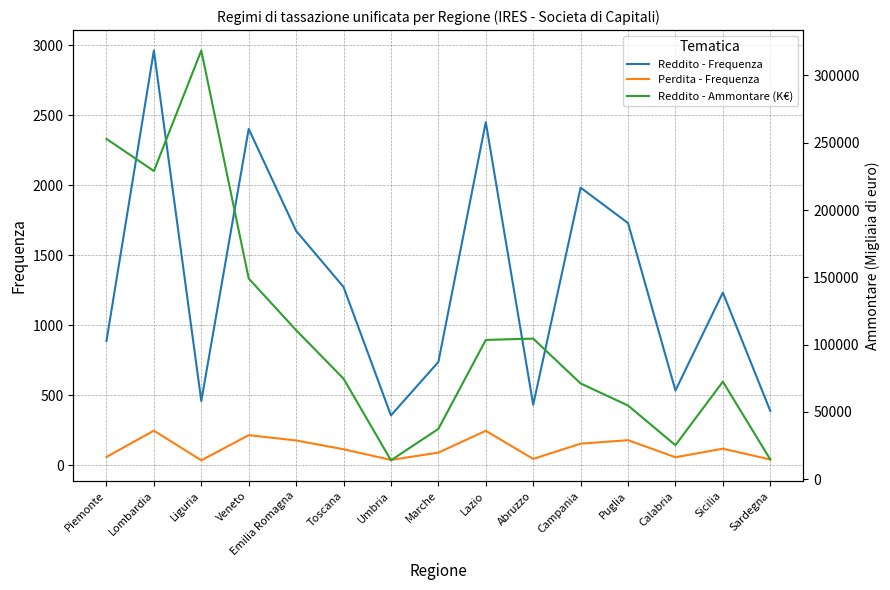

Is it true that Reddito - Ammontare (K€) equals 72513 at Sicilia?

True